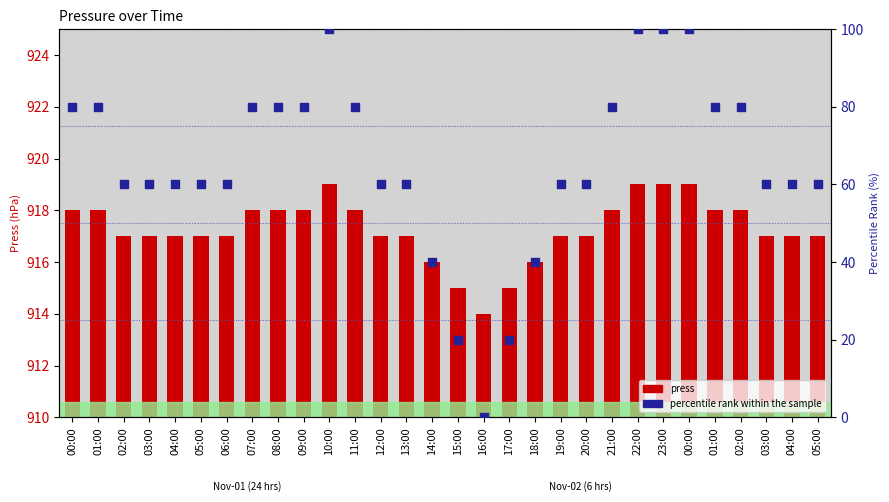

At which category is the sum across all series the highest?

10:00